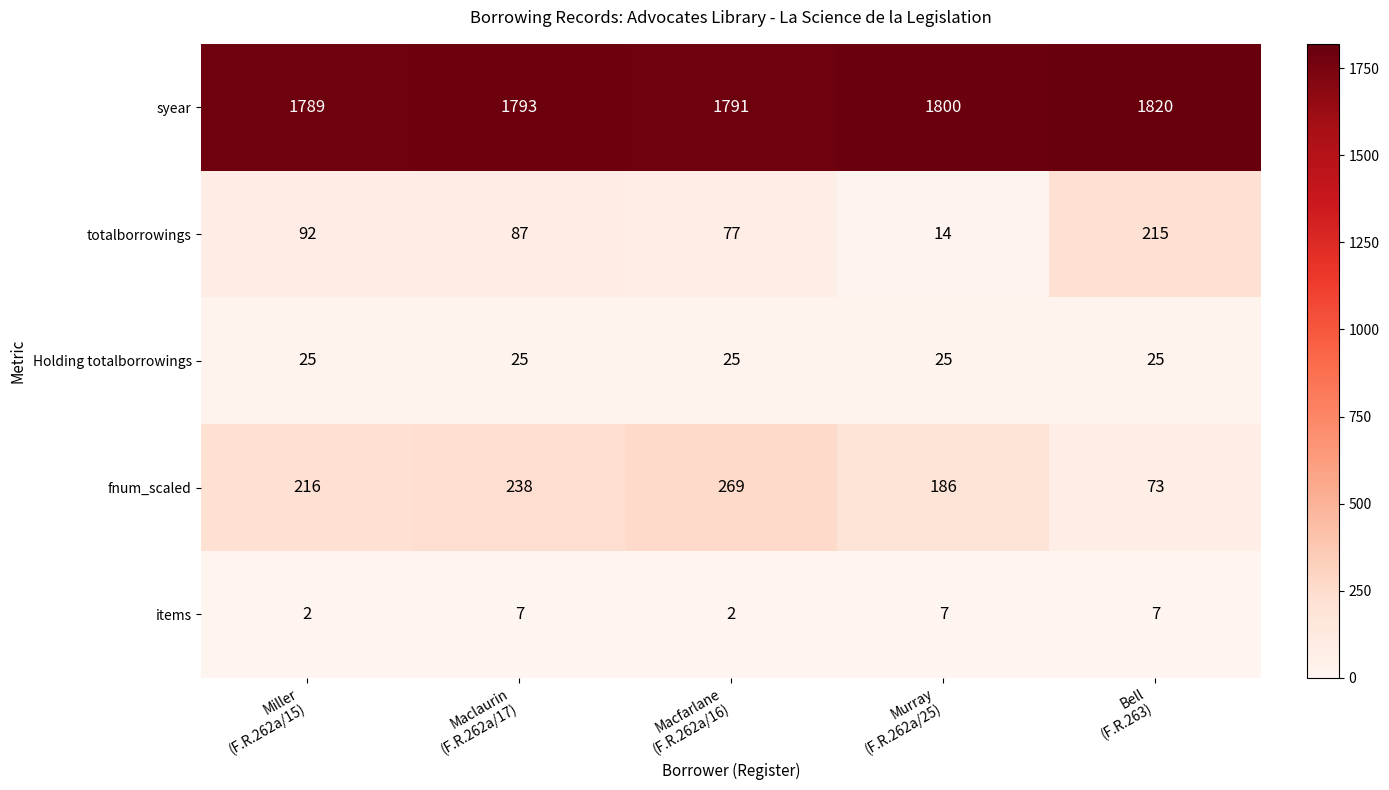

At which category is the sum across all series the highest?

Macfarlane
(F.R.262a/16)